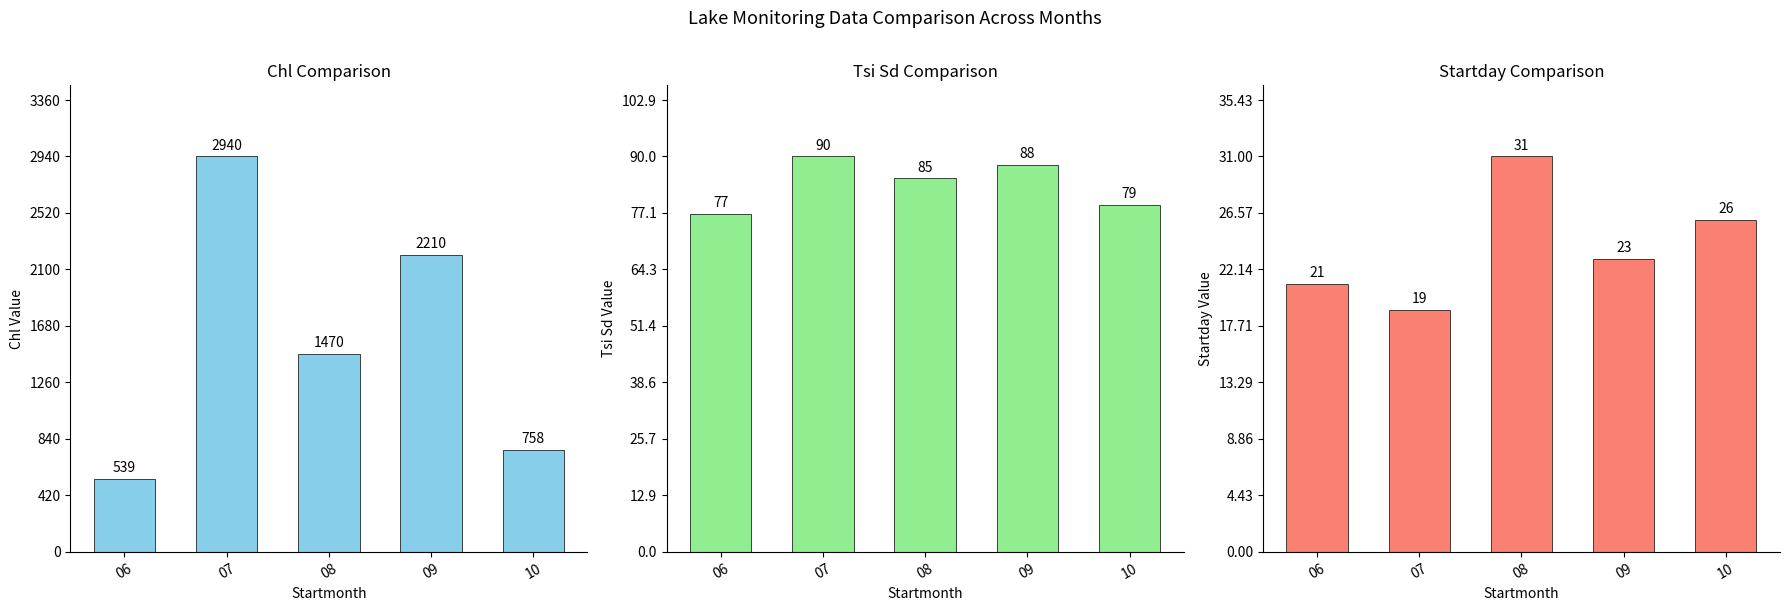

Reading left to right, list all the values displayed in this chart.

Chl: 06=539	07=2940	08=1470	09=2210	10=758
Tsi Sd: 06=77	07=90	08=85	09=88	10=79
Startday: 06=21	07=19	08=31	09=23	10=26